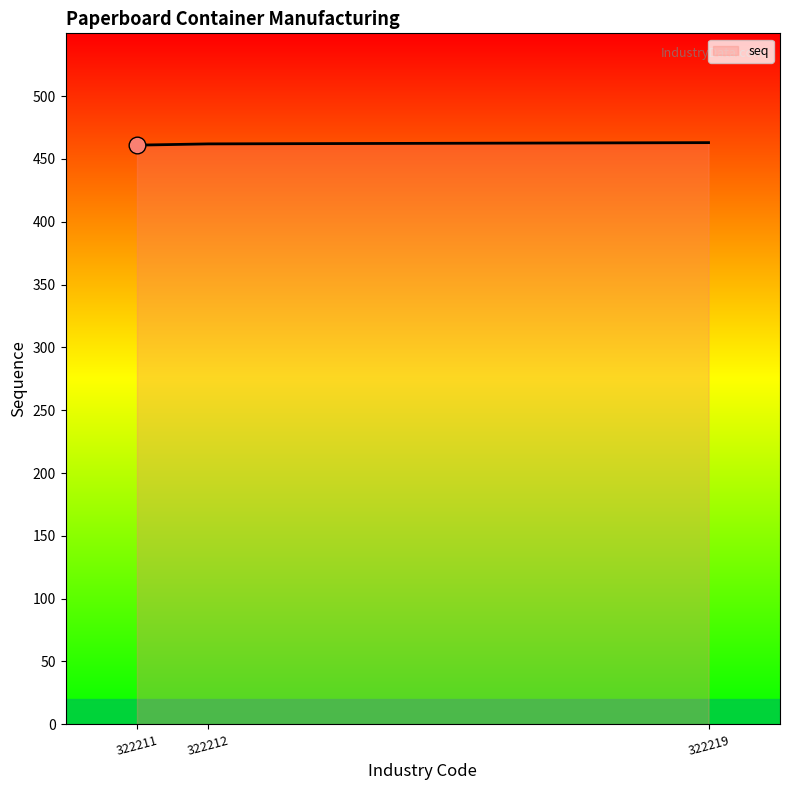

What is the minimum value shown in the chart?

461